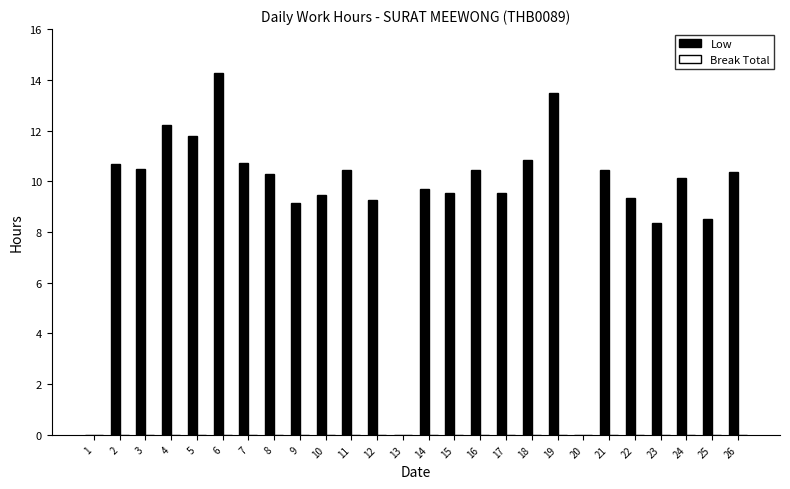

What value does the data have at 14?

9.7